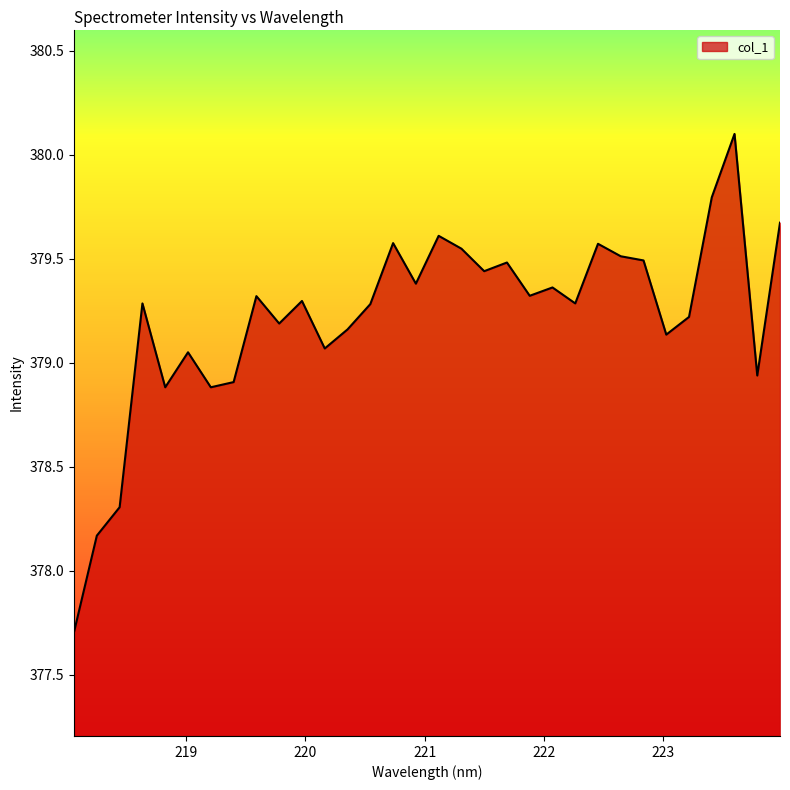

What is the difference between the maximum and minimum values?

2.4